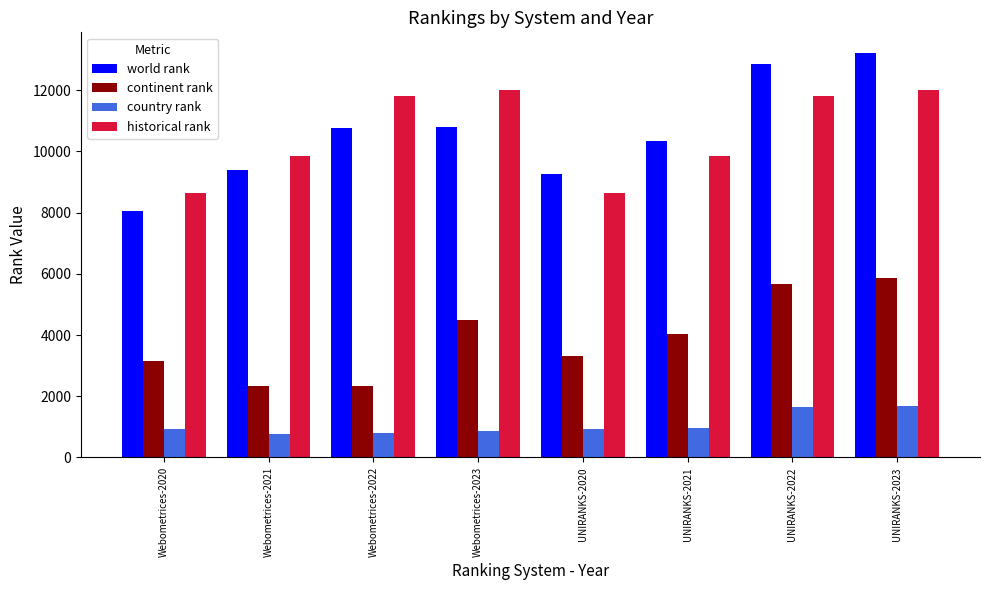

Rank the series at Webometrices-2020 from lowest to highest value.

country rank, continent rank, world rank, historical rank